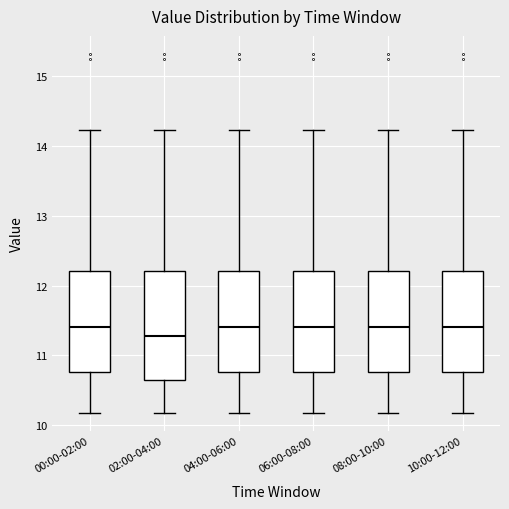

Reading left to right, transcribe this box plot: for each box, give where its median line is, the range the box spans, and where its two whiskers end, as read against the y-axis. The values are not printed on the chart, so give them approximately, as read against the axis.

00:00-02:00: median 11.4, box 10.8 to 12.2, whiskers 10.2 to 14.2
02:00-04:00: median 11.3, box 10.6 to 12.2, whiskers 10.2 to 14.2
04:00-06:00: median 11.4, box 10.8 to 12.2, whiskers 10.2 to 14.2
06:00-08:00: median 11.4, box 10.8 to 12.2, whiskers 10.2 to 14.2
08:00-10:00: median 11.4, box 10.8 to 12.2, whiskers 10.2 to 14.2
10:00-12:00: median 11.4, box 10.8 to 12.2, whiskers 10.2 to 14.2